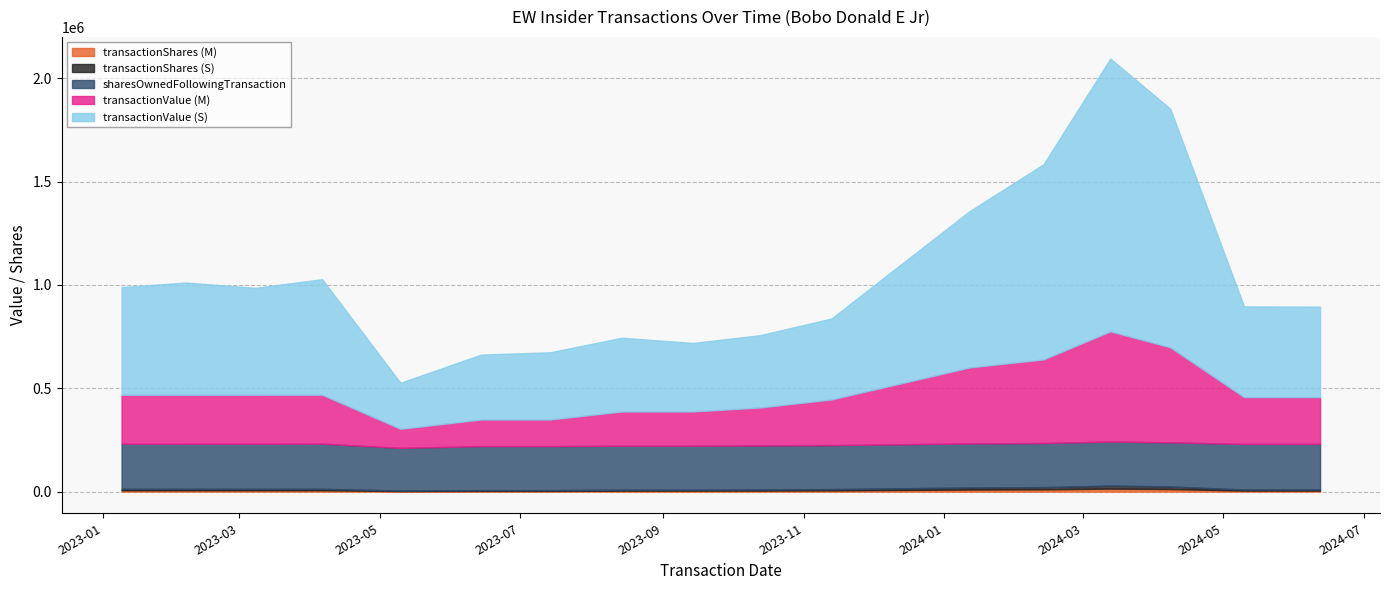

True or false: transactionValue (M) has a value of 236698 at 2023-02-06.

True